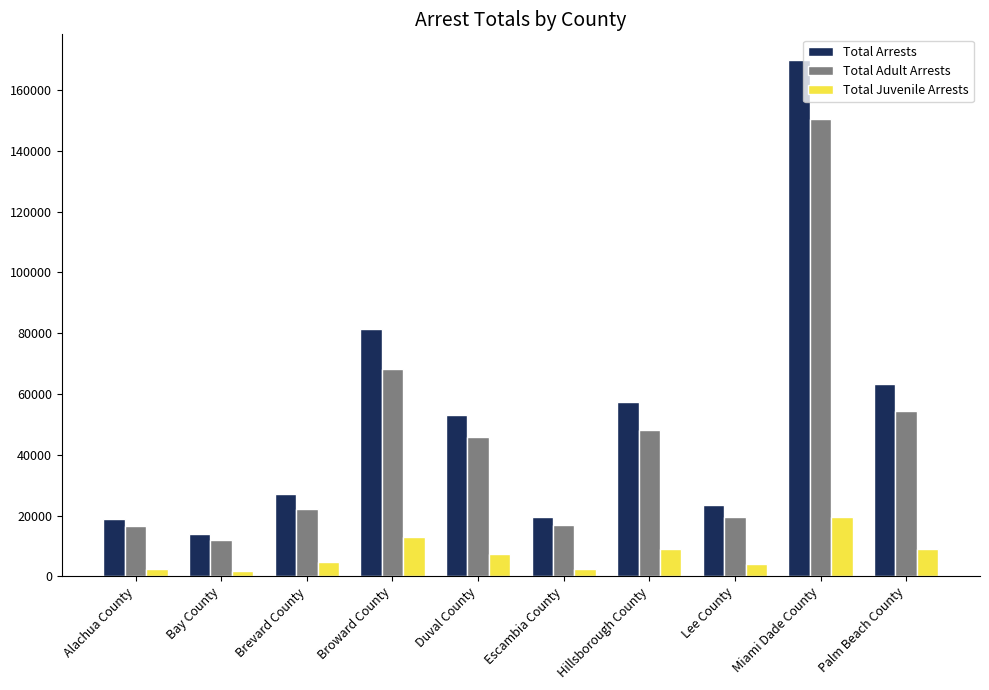

Are the bars grouped side by side (vs. stacked)?

Yes